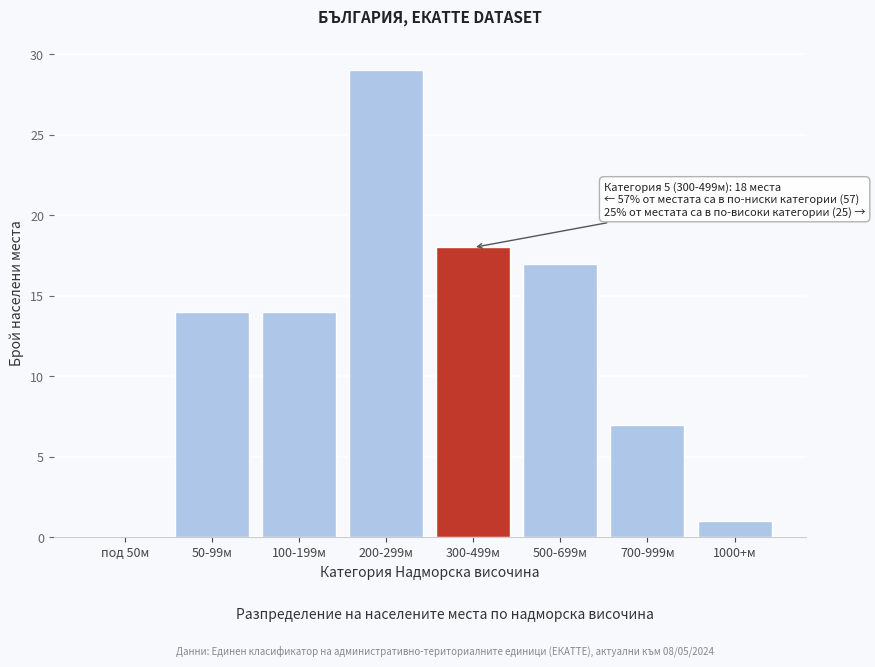

Reading left to right, list all the values displayed in this chart.

под 50м=0	50-99м=14	100-199м=14	200-299м=29	300-499м=18	500-699м=17	700-999м=7	1000+м=1